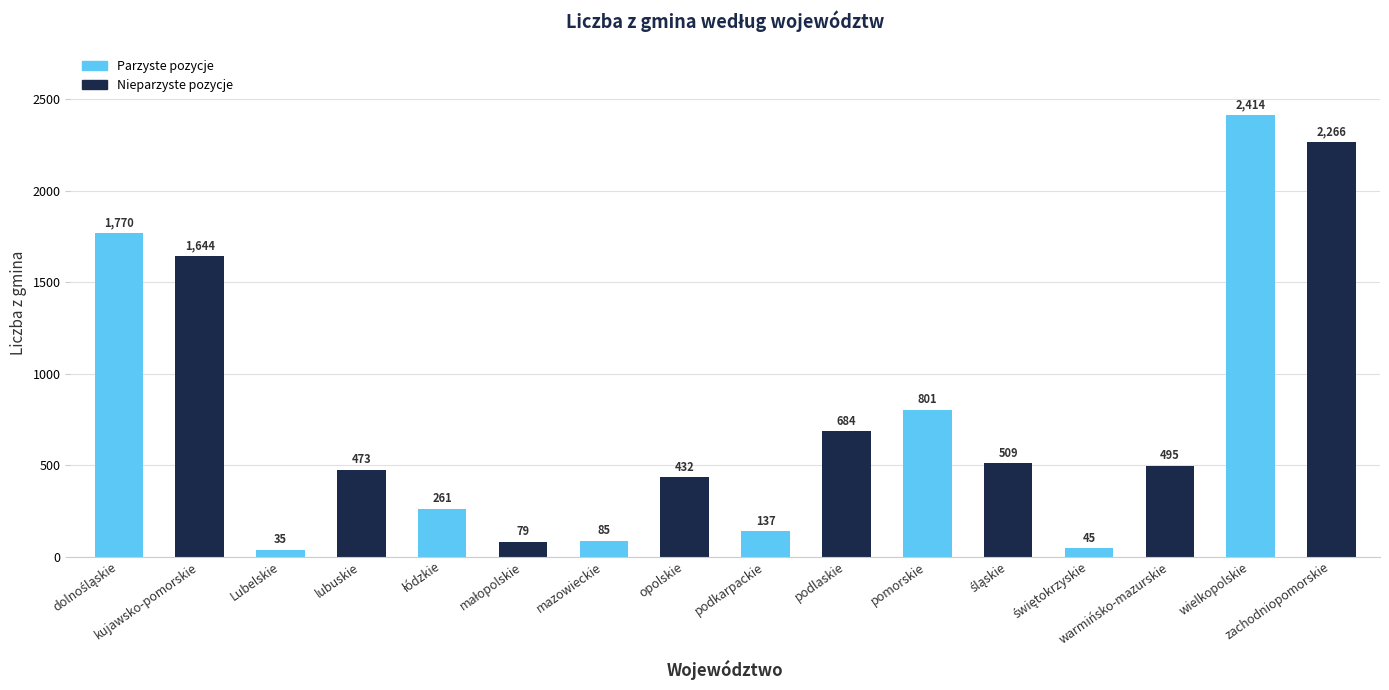

Reading left to right, transcribe all the data shown in this chart.

1770	1644	35	473	261	79	85	432	137	684	801	509	45	495	2414	2266